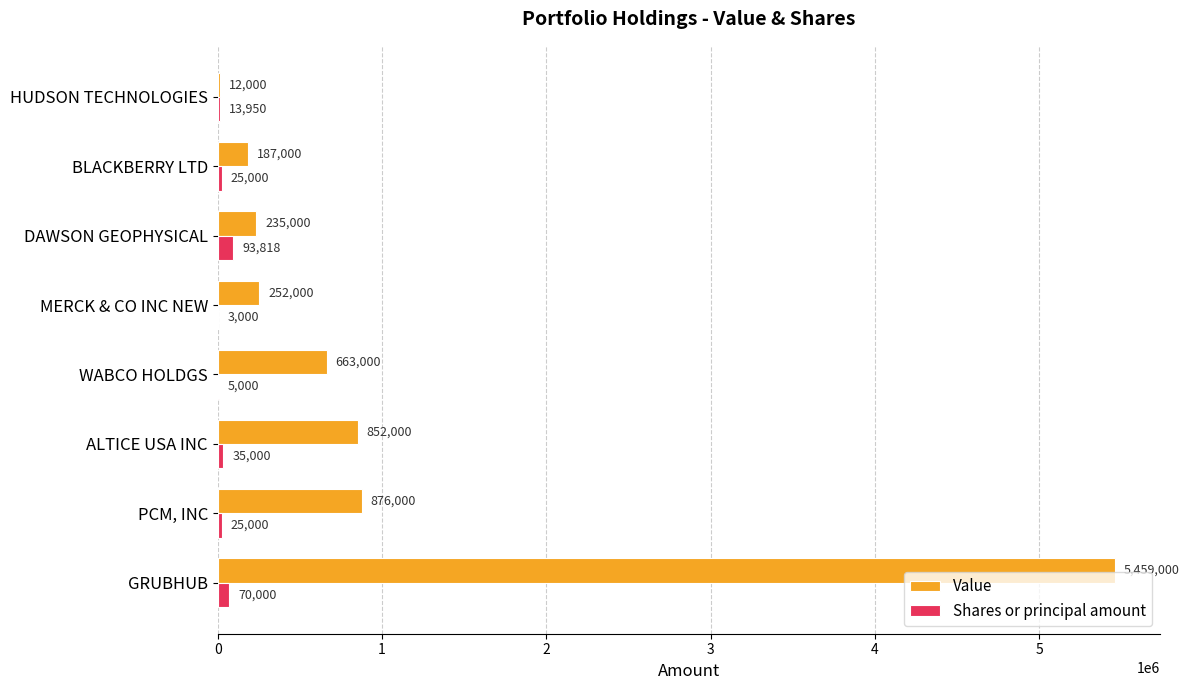

Where is Value nearest to the value 2735500?

PCM, INC